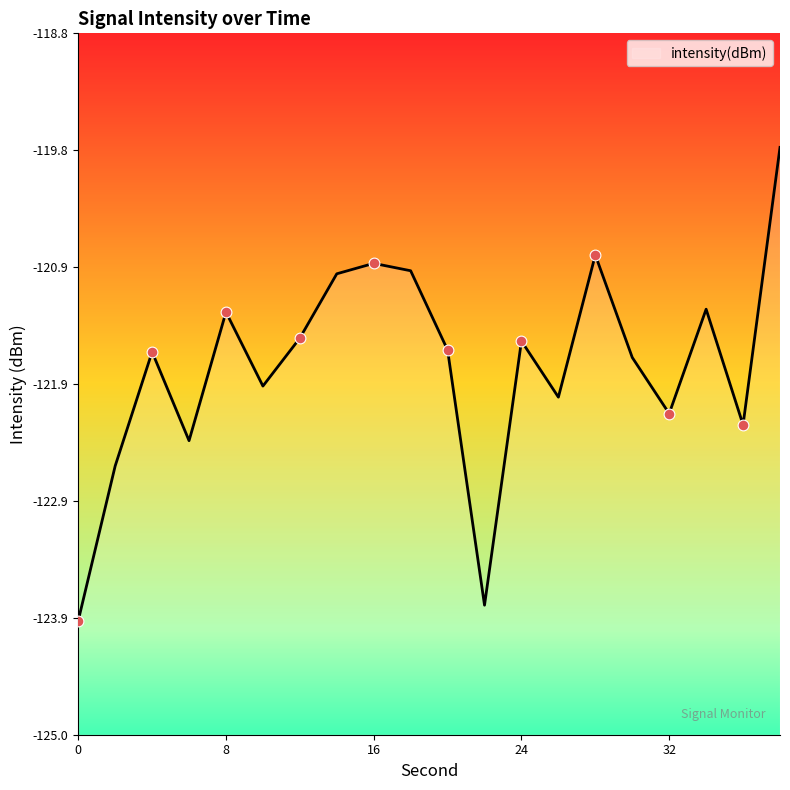

Which has a higher value, 28 or 6?

28